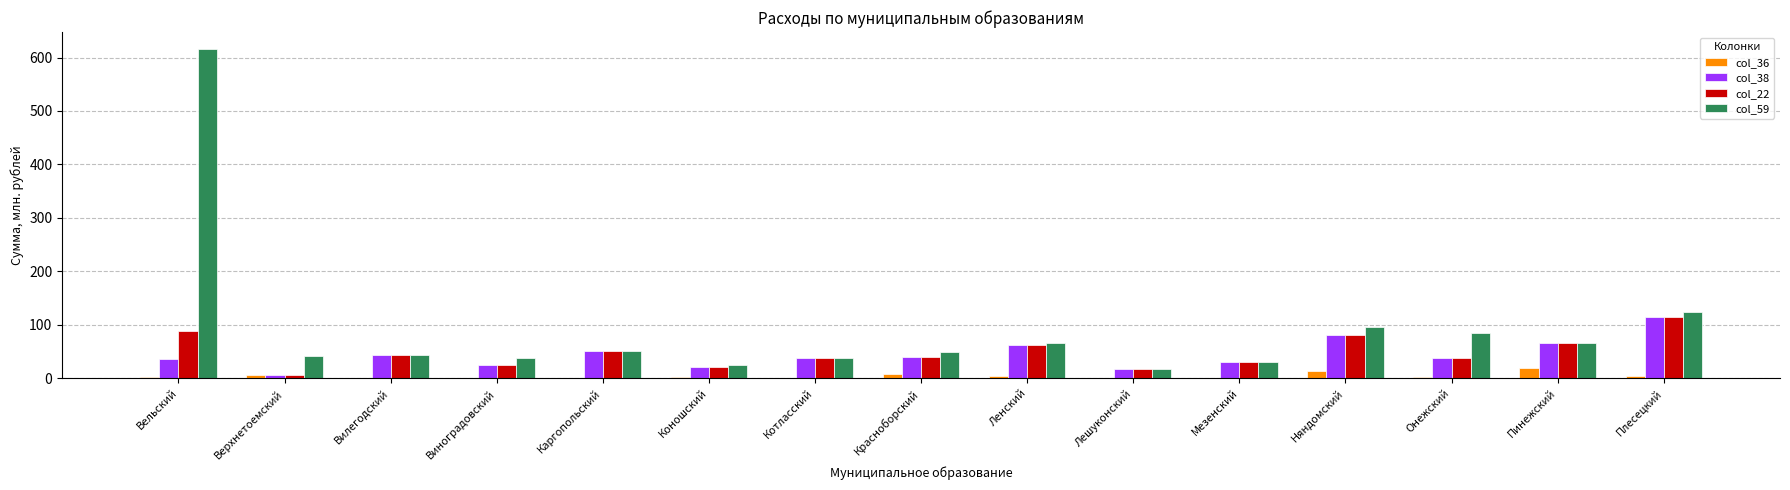

How many data points does each series have?

15